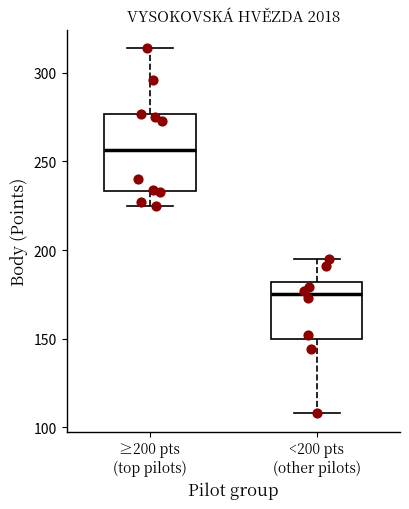

Which box has the highest median line?

≥200 pts (top pilots)